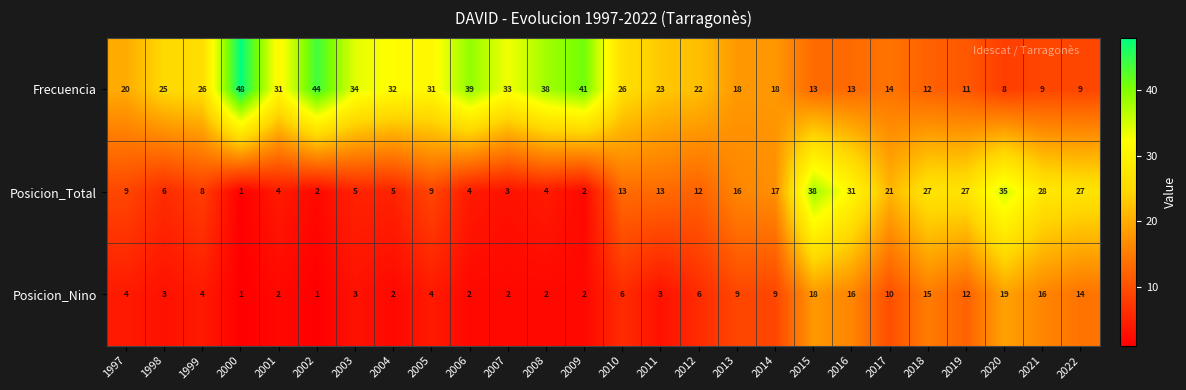

List the series in order of their overall mean, highest first.

Frecuencia, Posicion_Total, Posicion_Nino